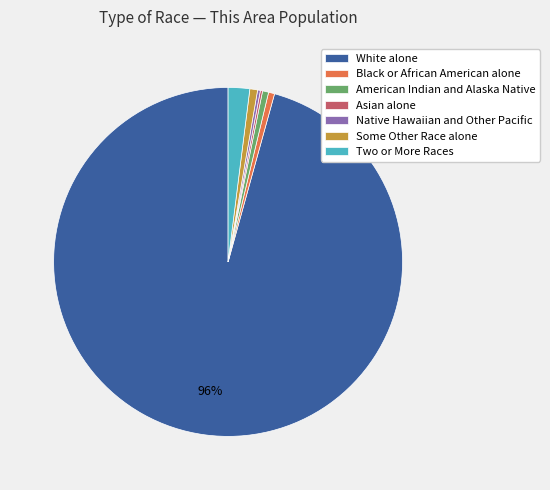

Which category has the biggest portion of the pie?

White alone